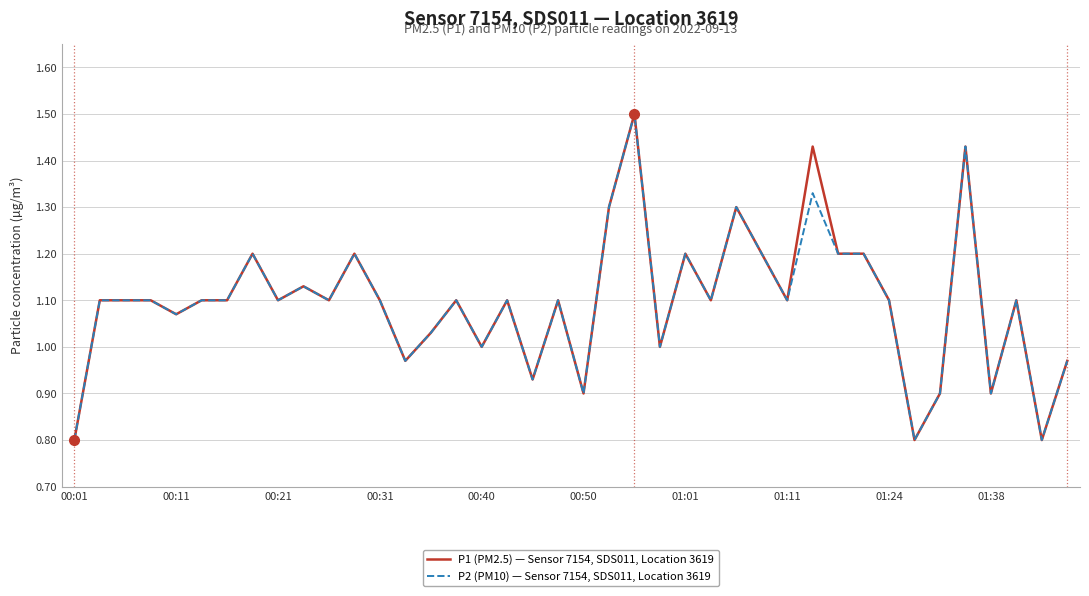

What is the difference between the maximum and second lowest values in the P1 (PM2.5) — Sensor 7154, SDS011, Location 3619 series?

0.7